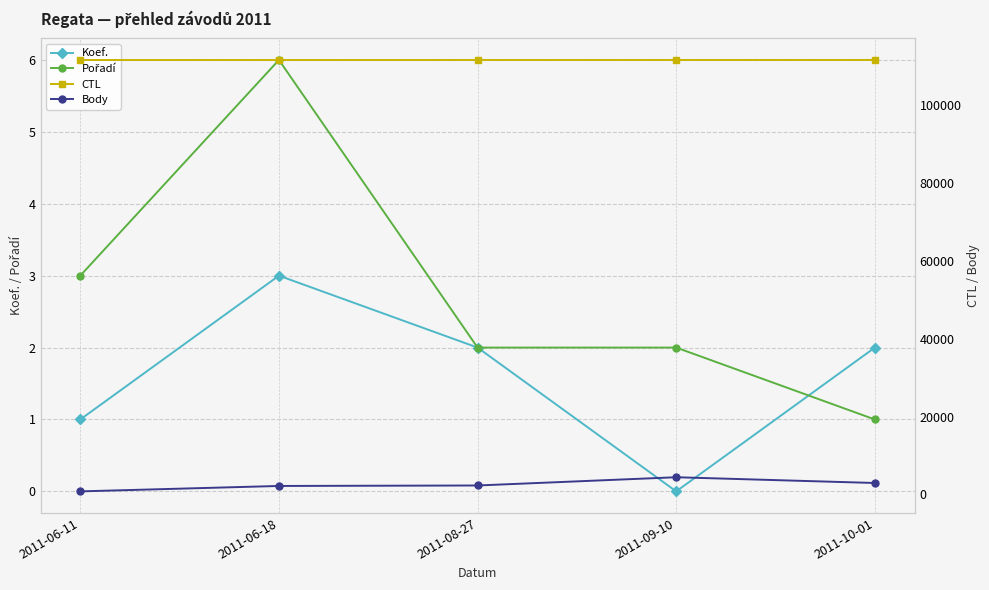

Where is CTL nearest to the value 111616?

2011-08-27